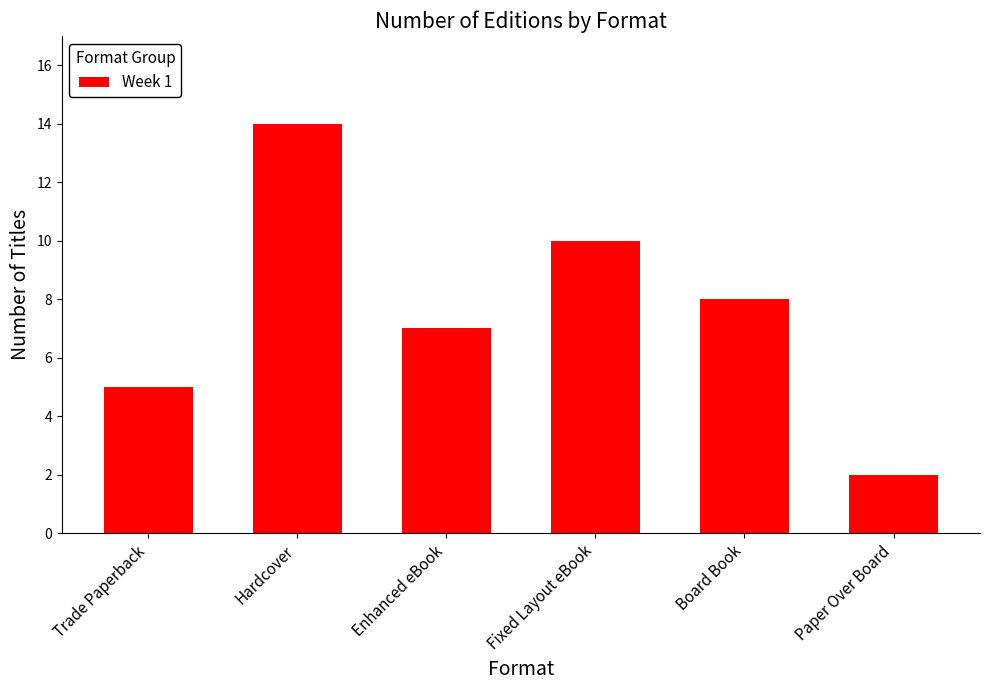

What is the label of the 4th bar from the left?

Fixed Layout eBook